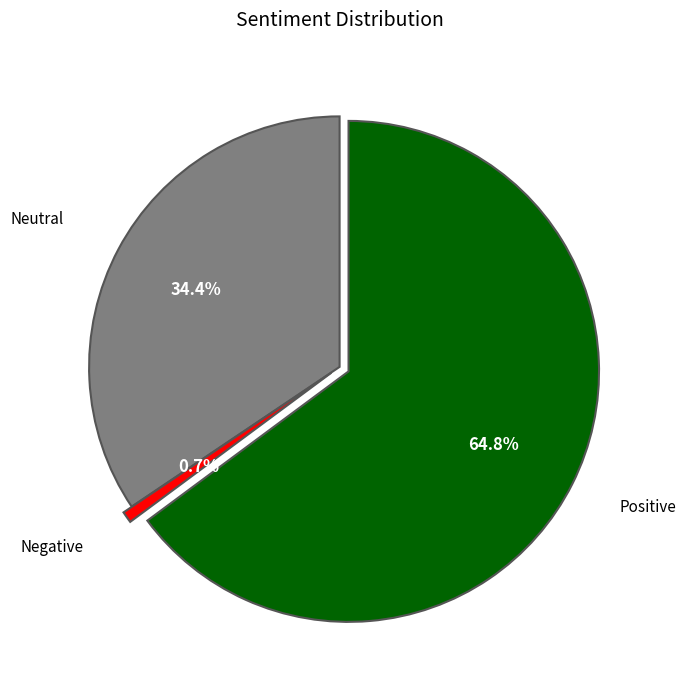

To the nearest percent, what is the average slice percentage?

33%